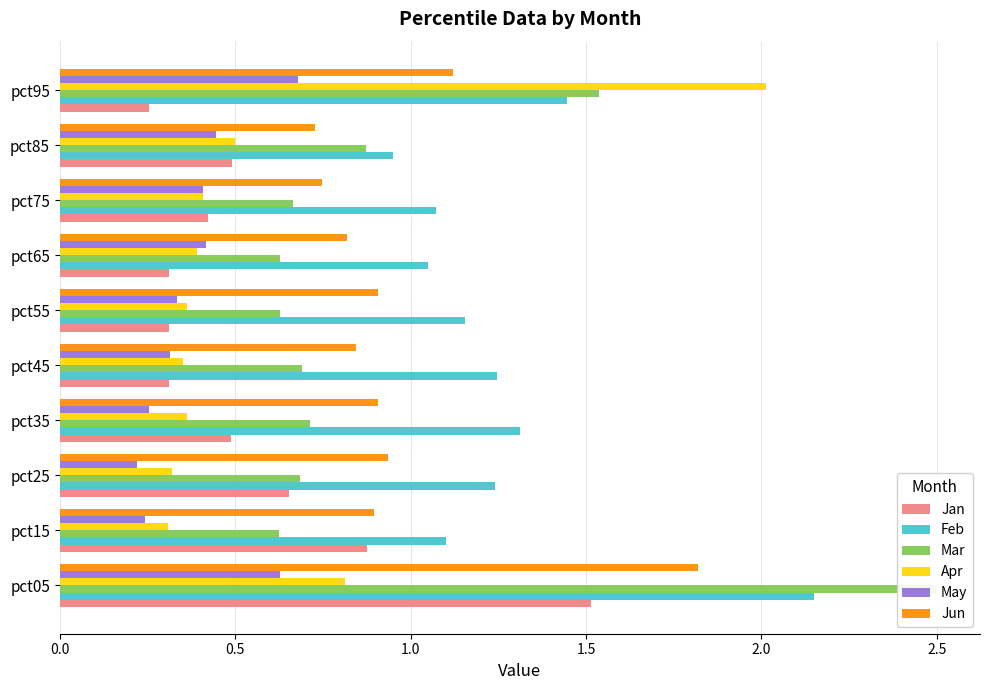

The Feb series shows 1.8 at pct75. True or false?

False